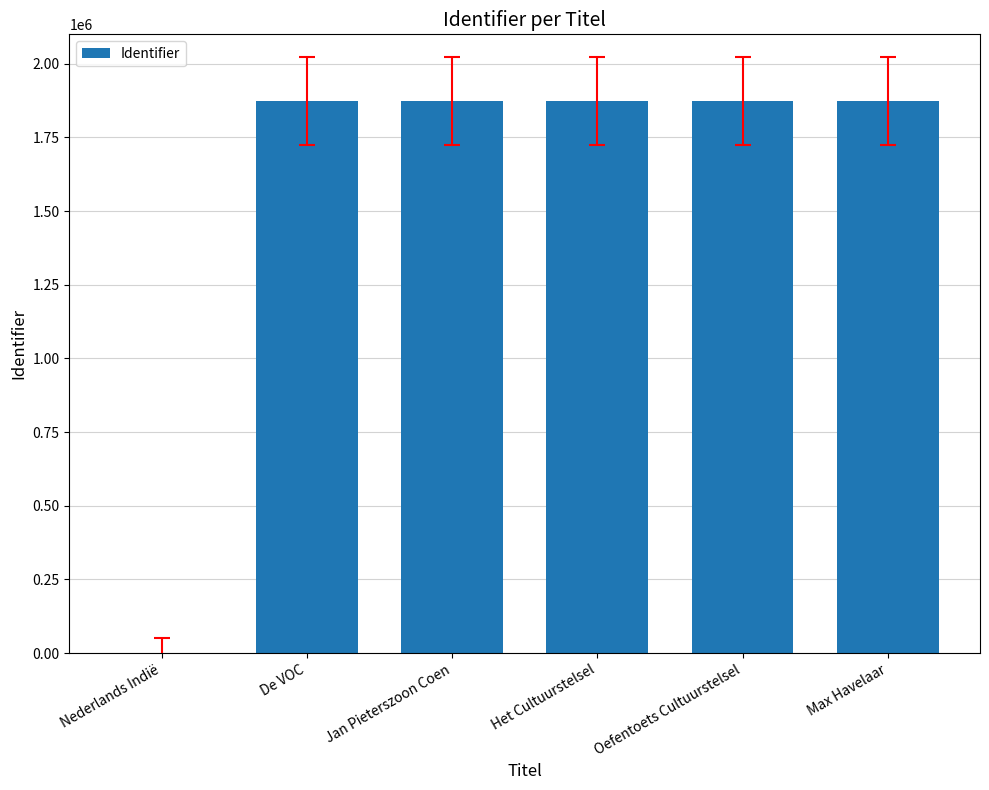

Count the number of categories in the chart.

6